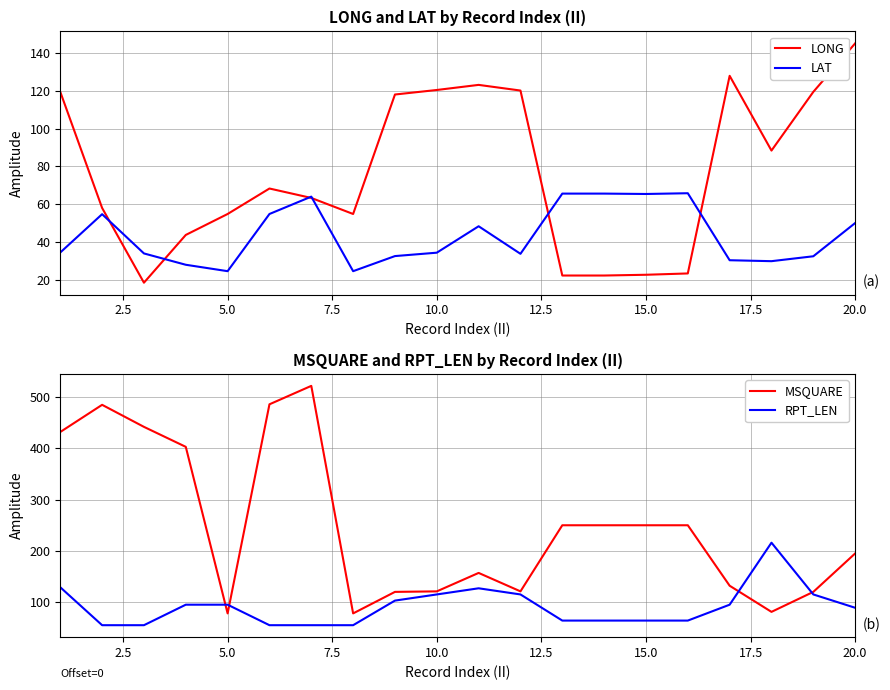

Which series ends up on top after the final intersection of RPT_LEN and LONG?

LONG